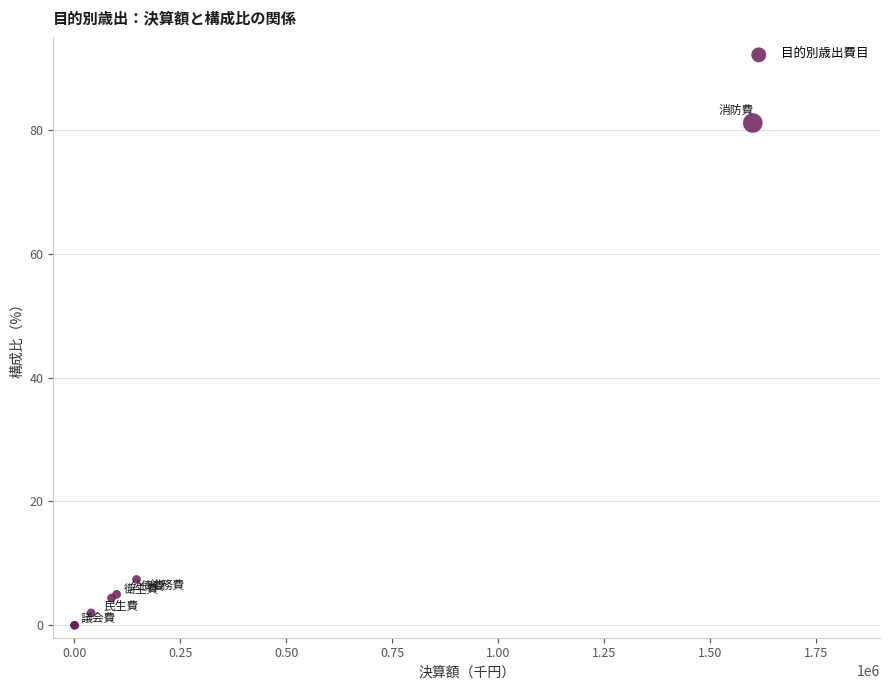

What Y value in the scatter plot is closest to 40?

7.4